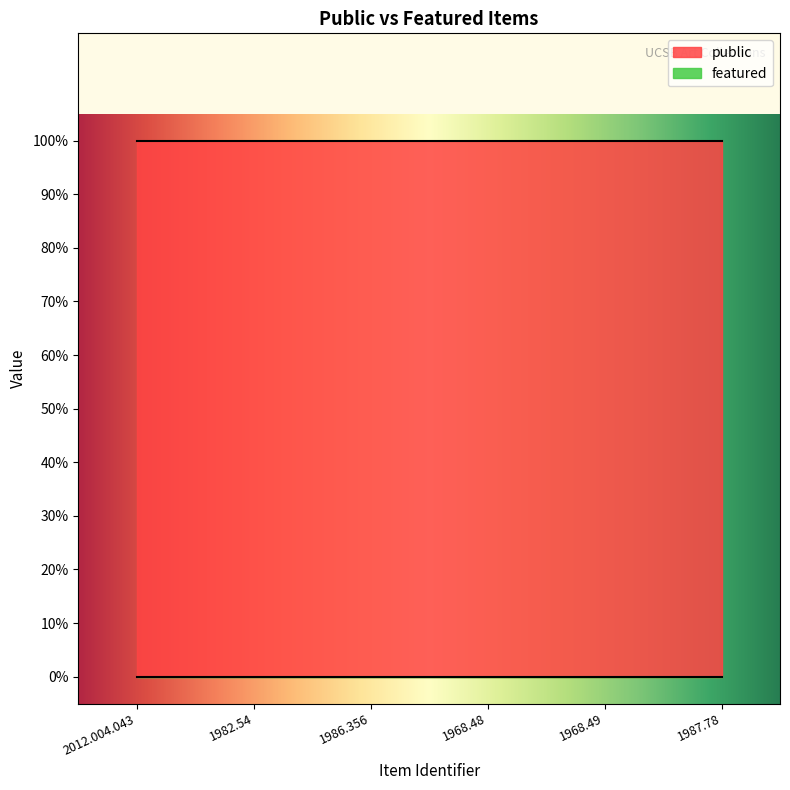

What is the spread (max minus min) of values at 1986.356?

1